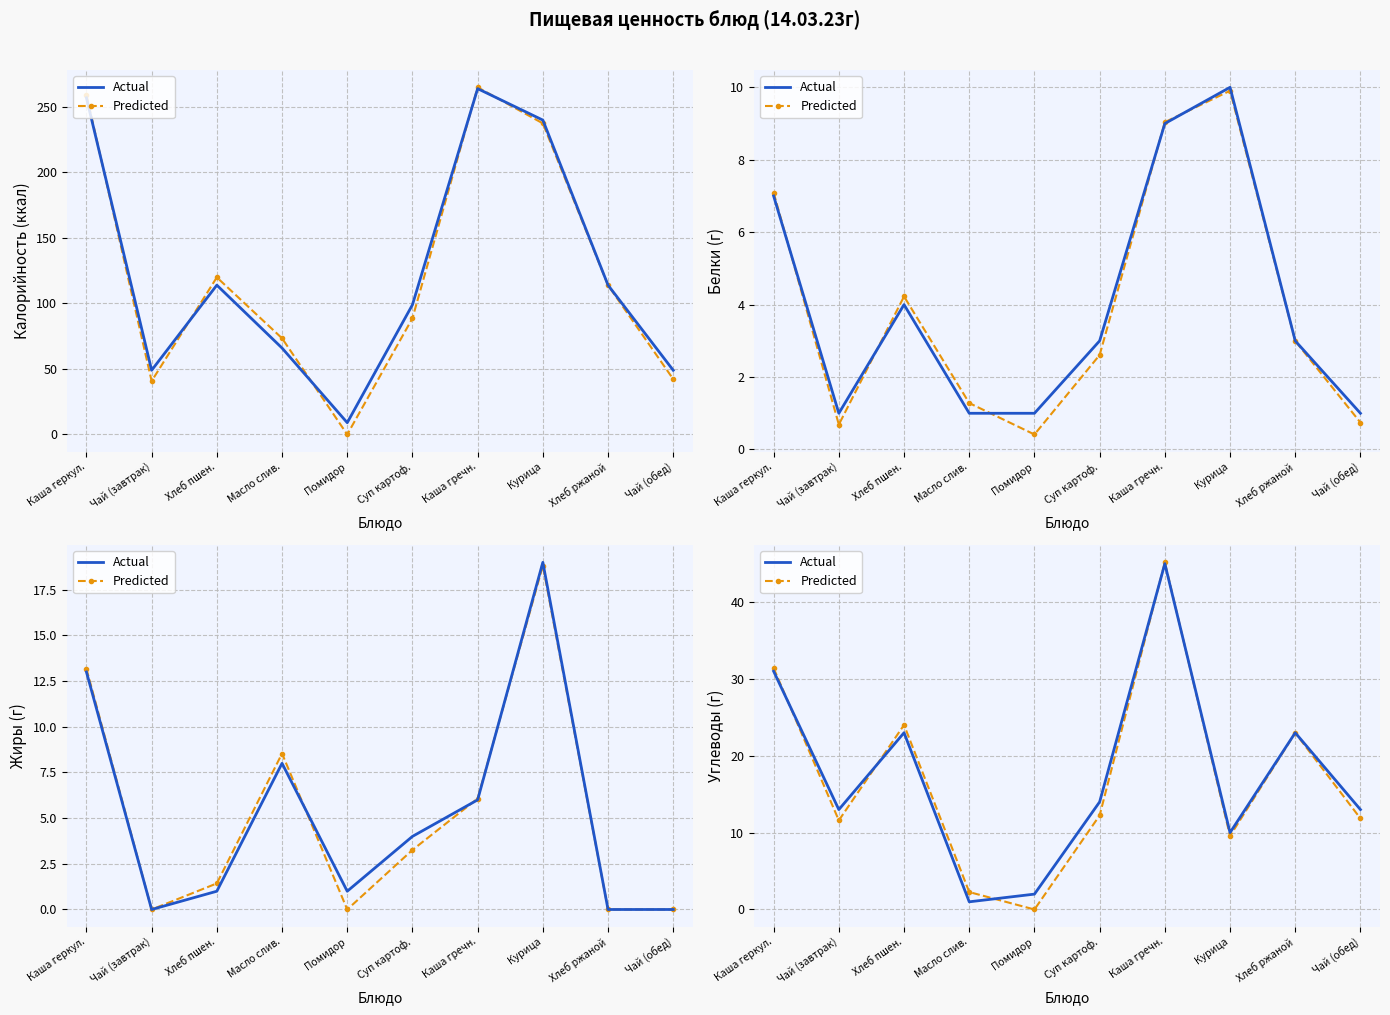

True or false: Predicted has a value of 25.5 at Помидор.

False